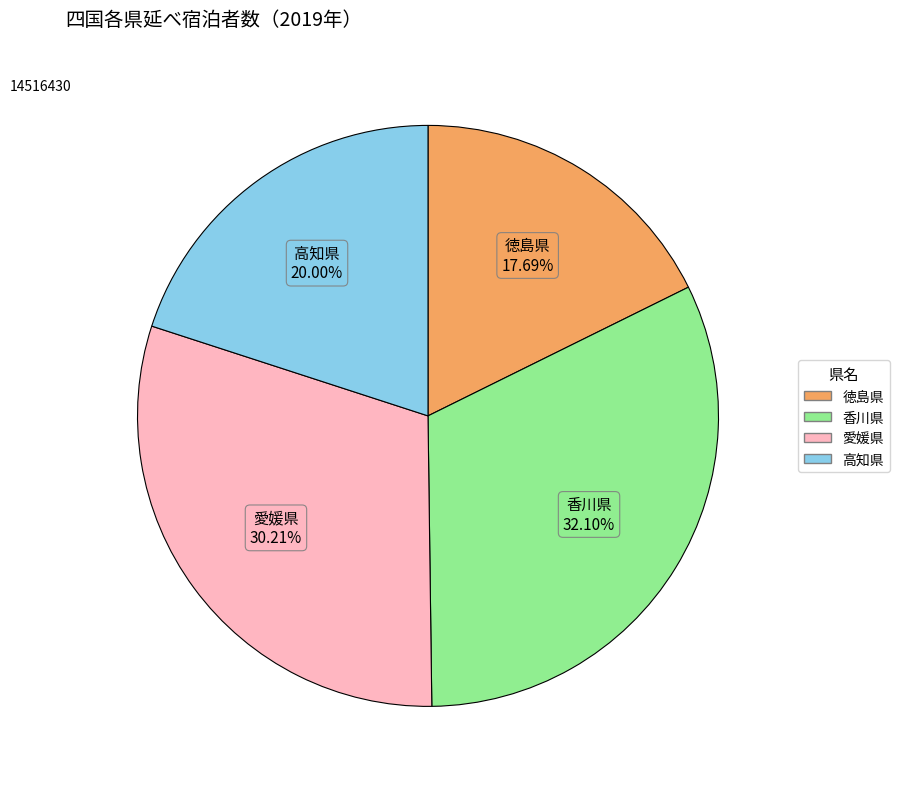

To the nearest percent, what is the difference between the 徳島県 and 香川県 slice percentages?

14%